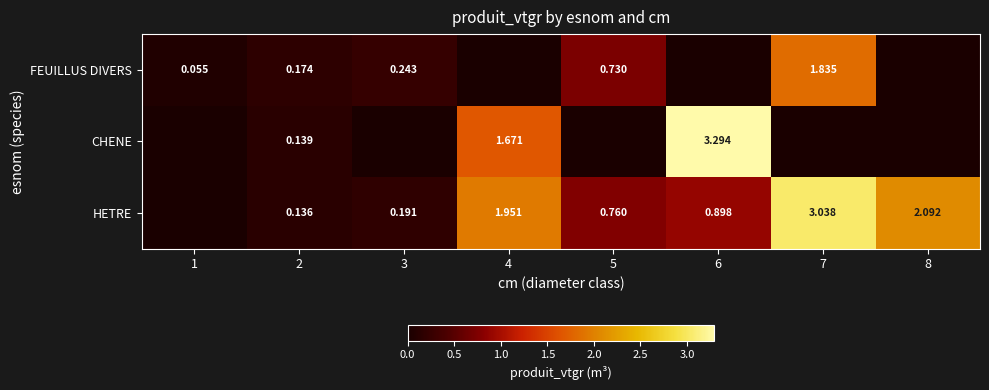

Rank the series at 2 from highest to lowest value.

FEUILLUS DIVERS, CHENE, HETRE